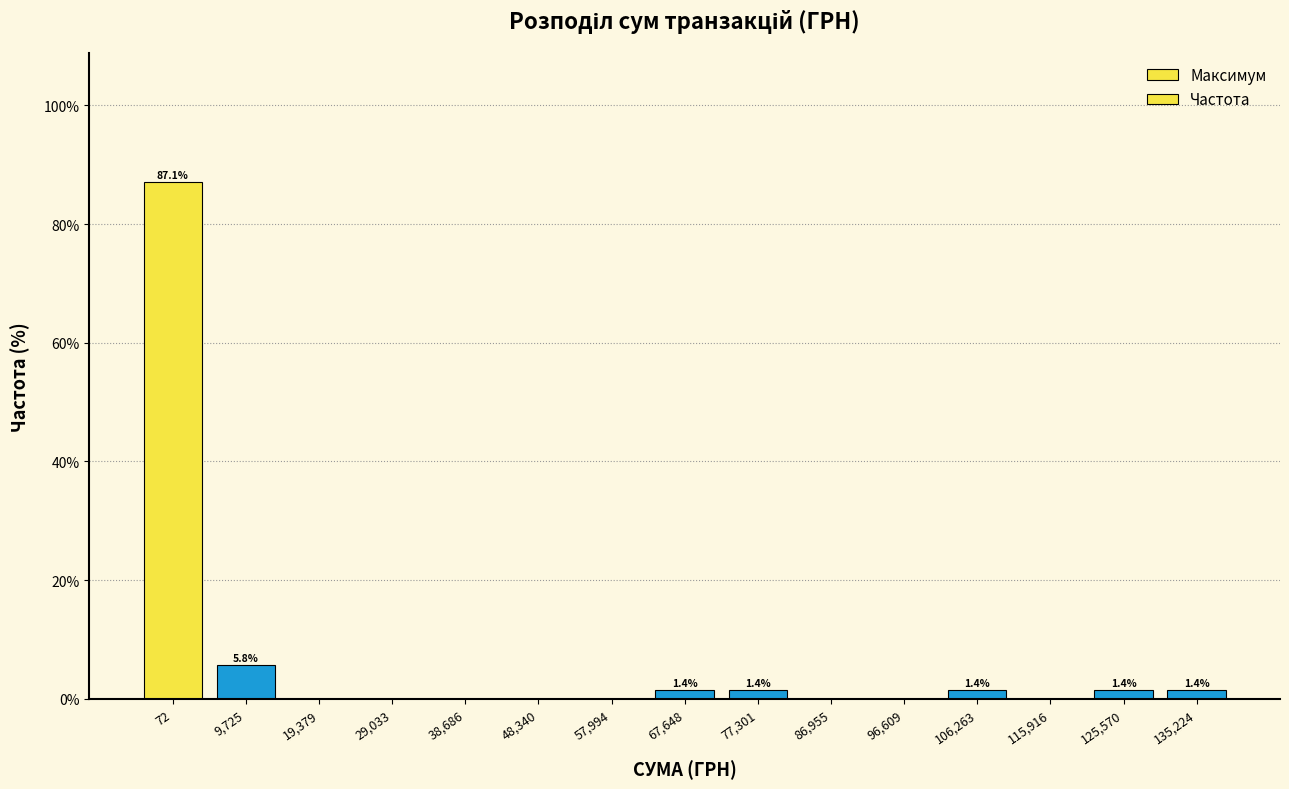

Reading left to right, transcribe all the data shown in this chart.

72=87.1	9,725=5.8	19,379=0.0	29,033=0.0	38,686=0.0	48,340=0.0	57,994=0.0	67,648=1.4	77,301=1.4	86,955=0.0	96,609=0.0	106,263=1.4	115,916=0.0	125,570=1.4	135,224=1.4